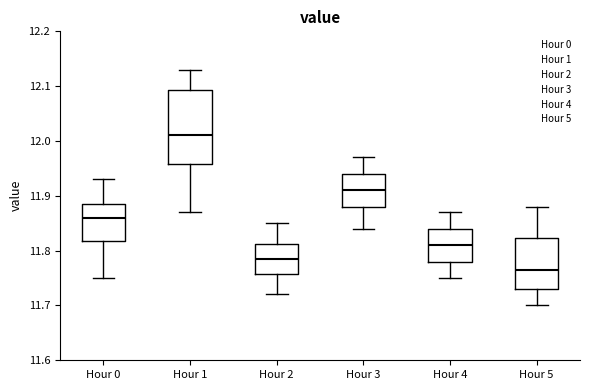

Comparing the boxes themselves (not the whiskers), which one is the tallest?

Hour 1